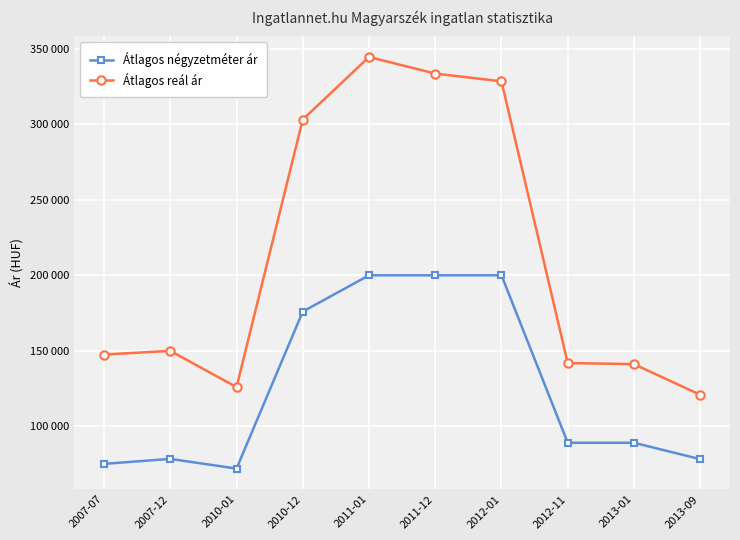

What is the difference between the Átlagos négyzetméter ár values at 2010-01 and 2012-11?

17121